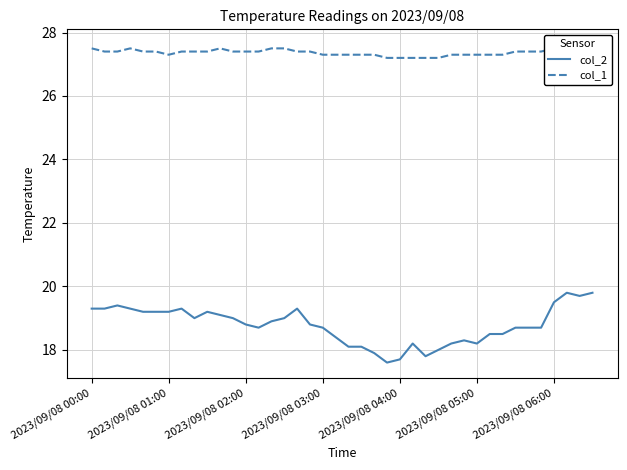

What is the maximum value shown in the chart?

27.6